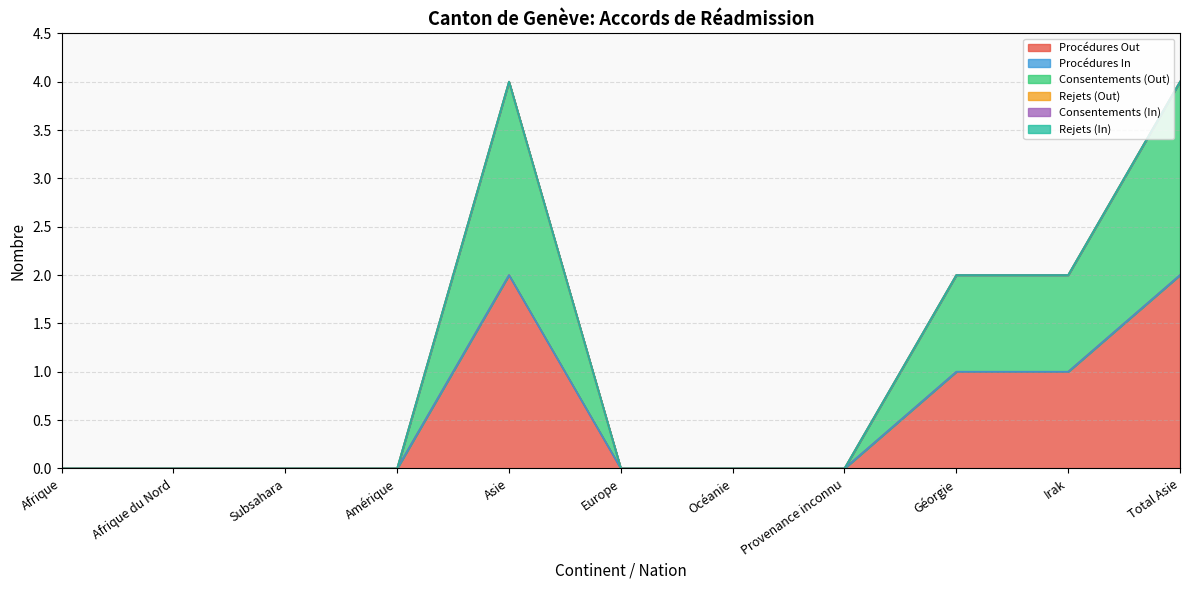

Rank the categories by Procédures Out value from highest to lowest.

Asie, Total Asie, Géorgie, Irak, Afrique, Afrique du Nord, Subsahara, Amérique, Europe, Océanie, Provenance inconnu